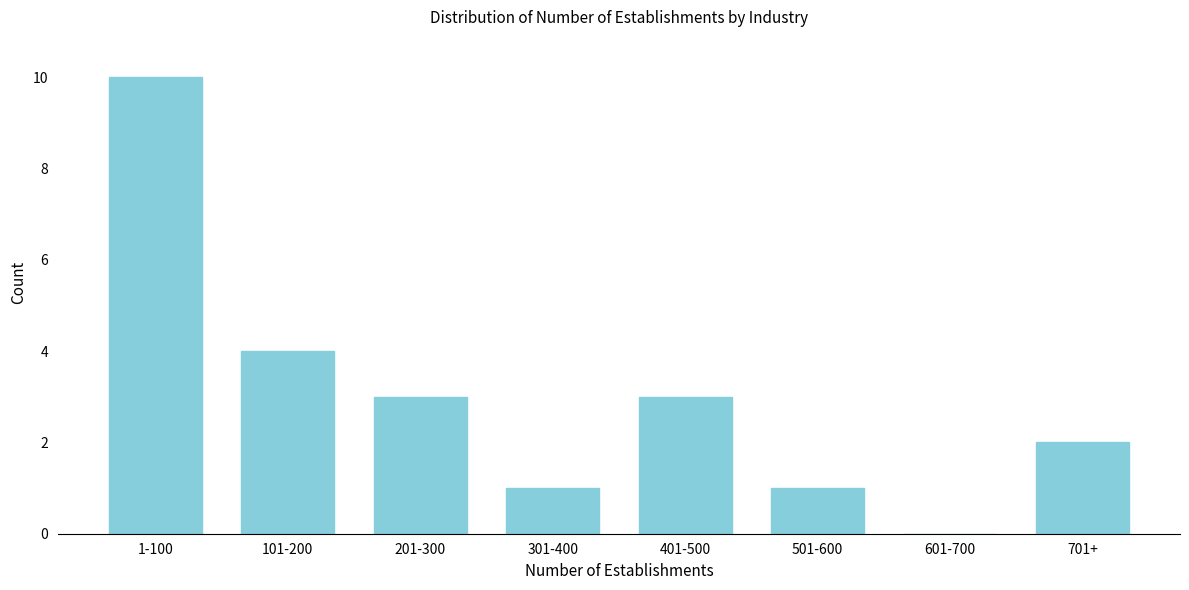

Reading left to right, what are all the values shown in this chart?

1-100=10	101-200=4	201-300=3	301-400=1	401-500=3	501-600=1	601-700=0	701+=2